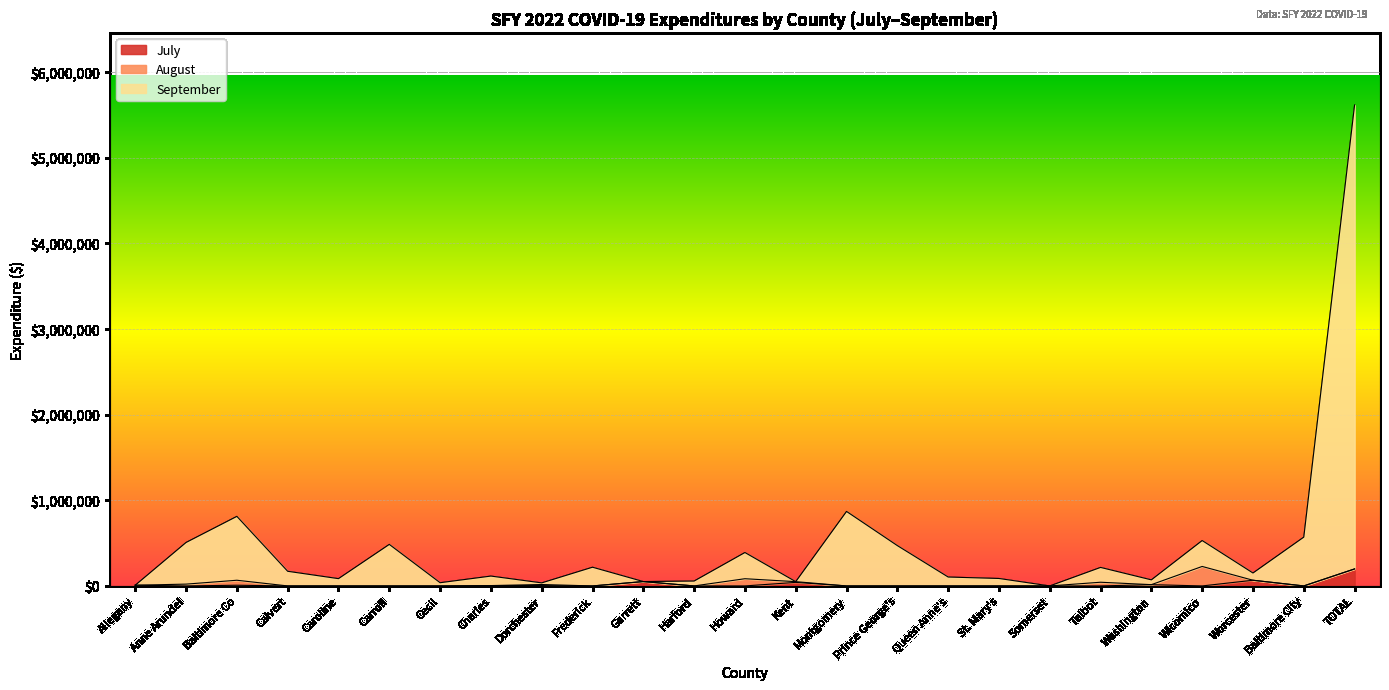

At which label does July reach its peak?

TOTAL